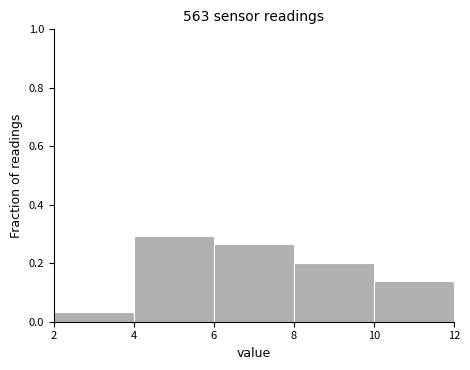

Over which range of the x-axis is the bar tallest?

4 to 6